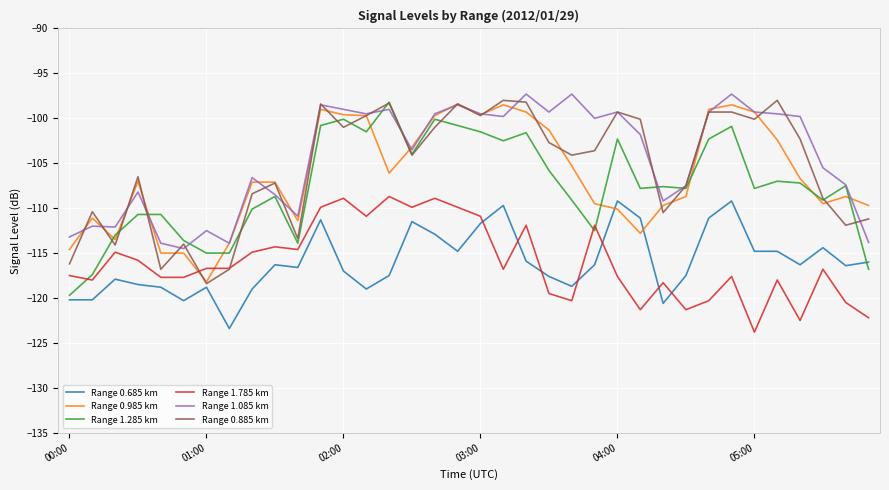

True or false: Range 0.985 km and Range 0.685 km intersect in this chart.

True